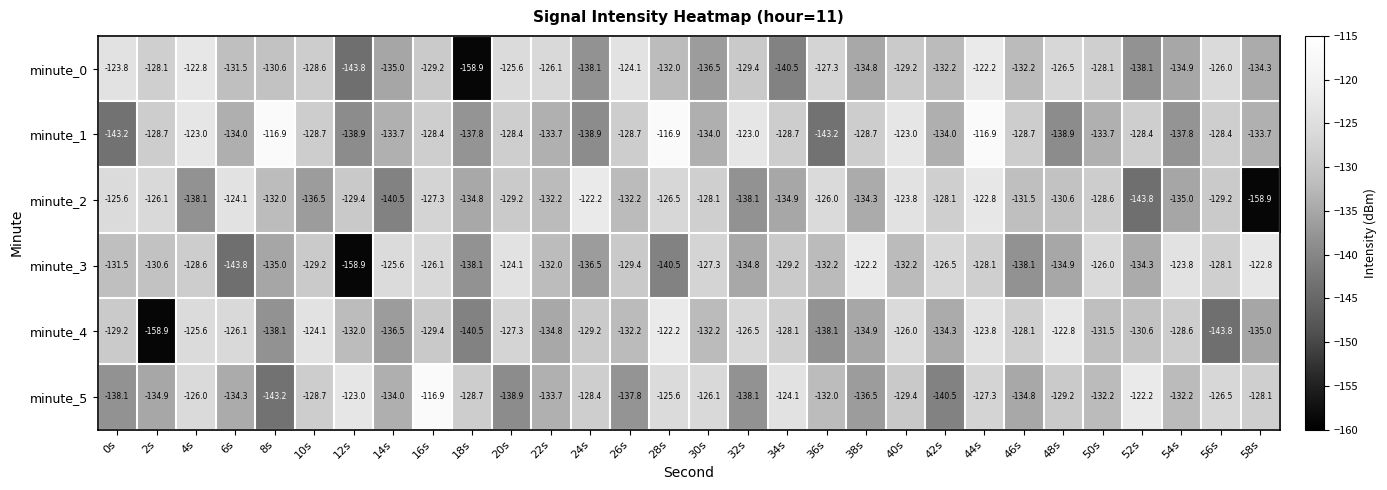

What is the difference between the minute_3 values at 10s and 16s?

3.1